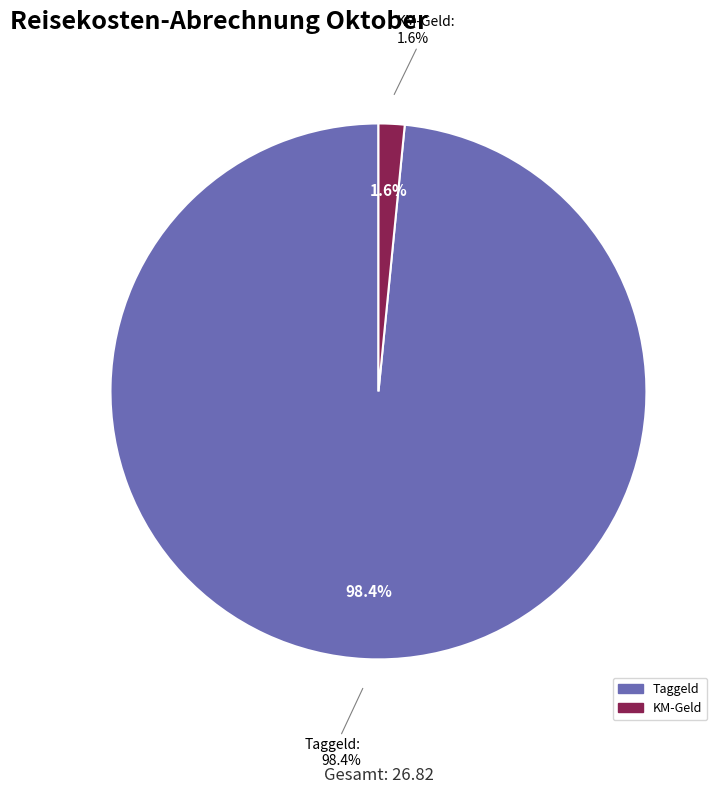

Which category accounts for the majority?

Taggeld